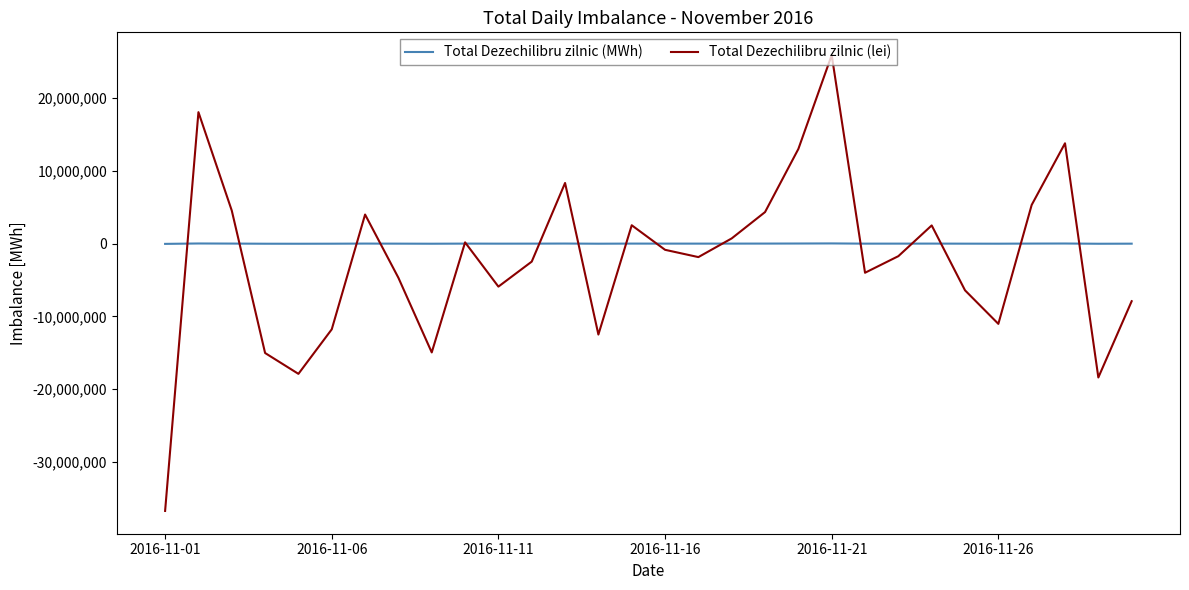

Which series has the widest spread of values?

Total Dezechilibru zilnic (lei)